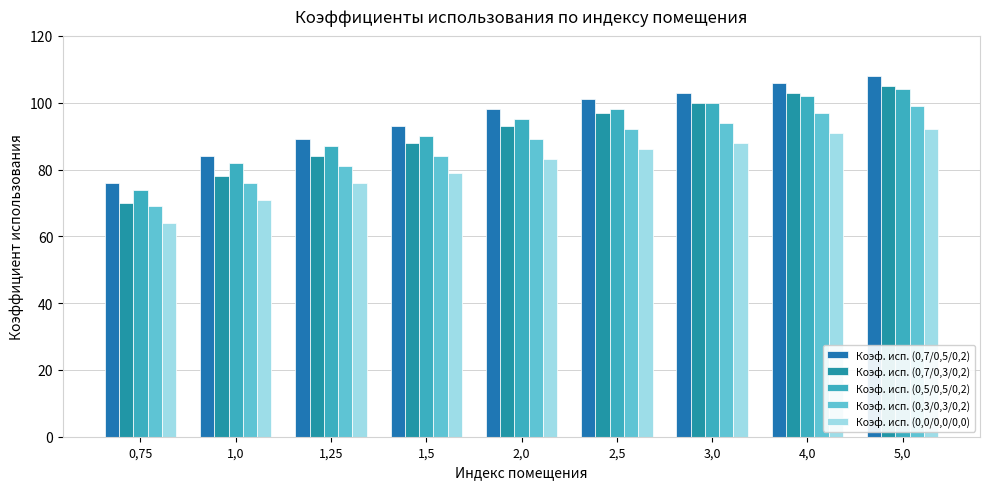

Reading left to right, list all the values displayed in this chart.

Коэф. исп. (0,7/0,5/0,2): 76	84	89	93	98	101	103	106	108
Коэф. исп. (0,7/0,3/0,2): 70	78	84	88	93	97	100	103	105
Коэф. исп. (0,5/0,5/0,2): 74	82	87	90	95	98	100	102	104
Коэф. исп. (0,3/0,3/0,2): 69	76	81	84	89	92	94	97	99
Коэф. исп. (0,0/0,0/0,0): 64	71	76	79	83	86	88	91	92